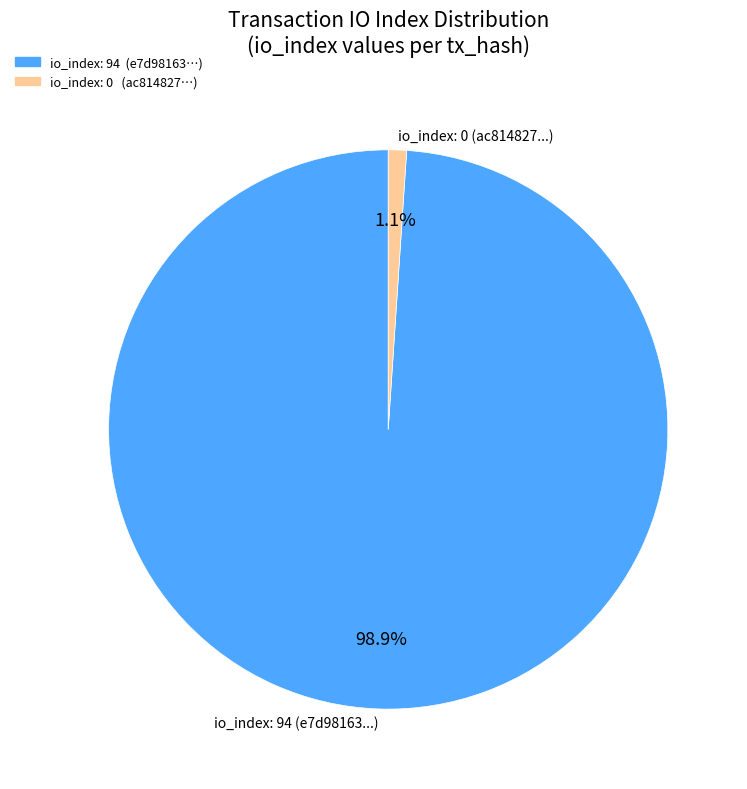

Between io_index: 0 (ac814827...) and io_index: 94 (e7d98163...), which is larger?

io_index: 94 (e7d98163...)